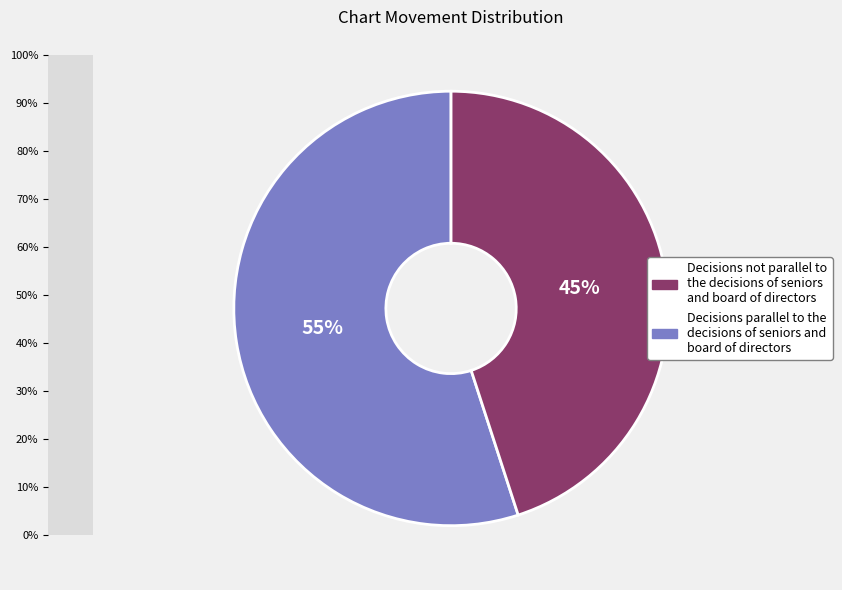

Is there any slice that represents more than half of the pie?

Yes